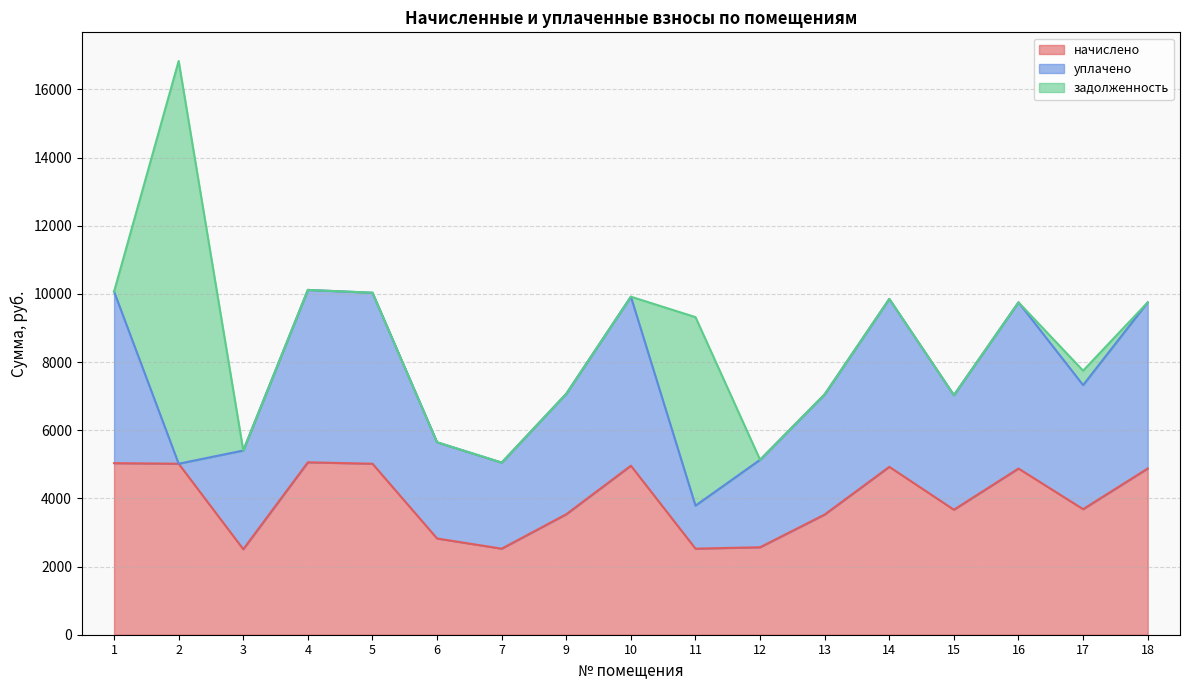

At which category is the sum across all series the highest?

2